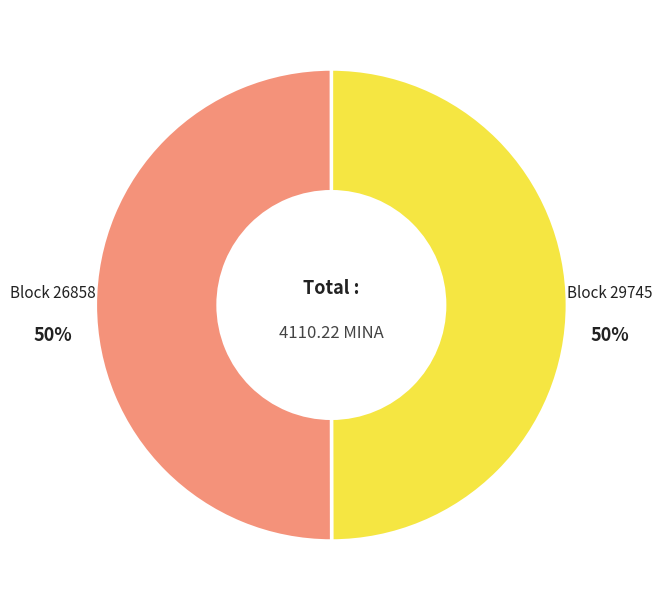

Count the number of slices in the pie.

2